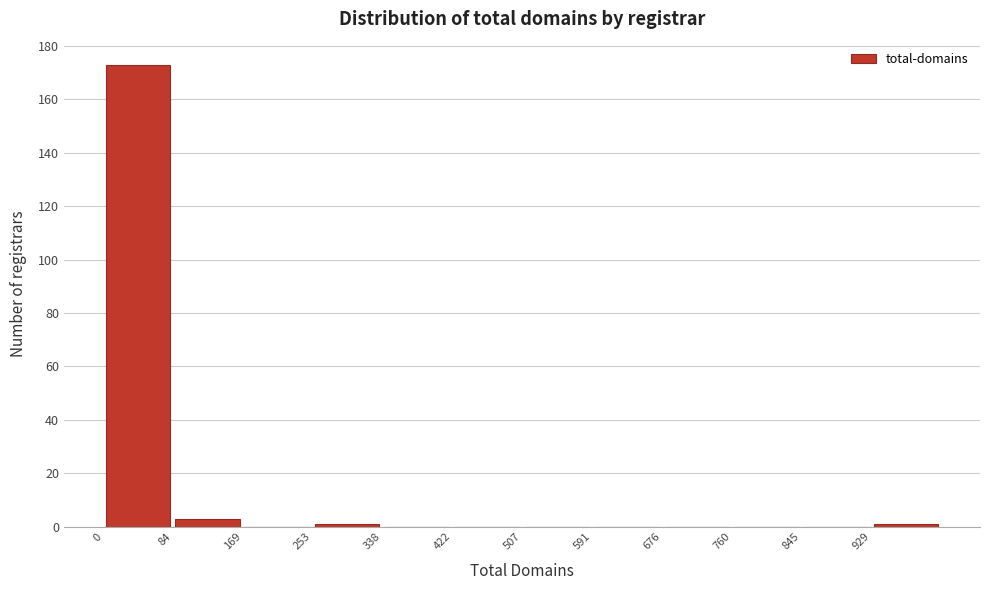

What is the height of the bar covering 80 to 170 on the x-axis? Neither the bar edges nor the heights are printed on the chart, so give them approximately, as read against the axes.

4